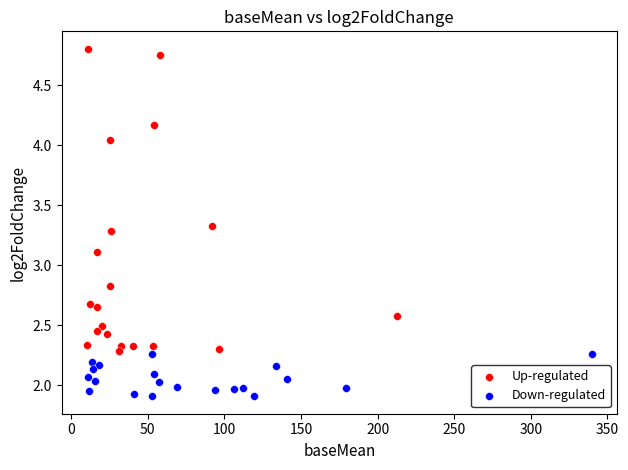

Which series contains the lowest Y value?

Down-regulated